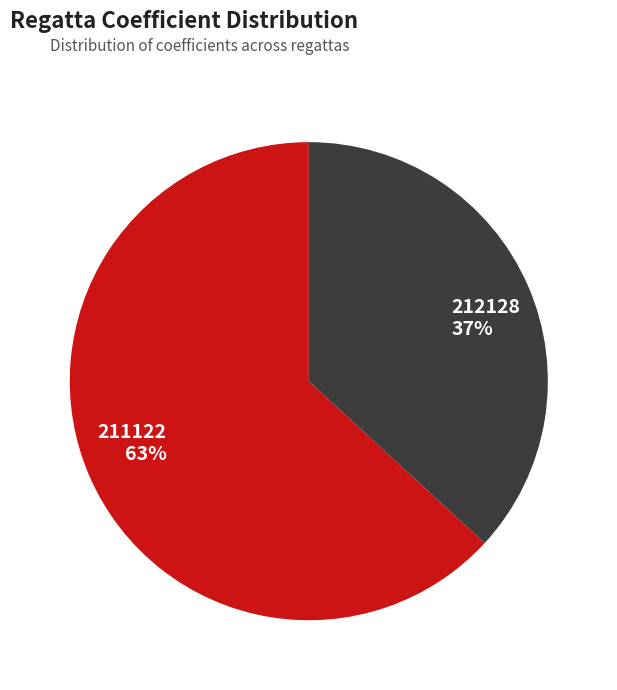

Rank the categories by value from highest to lowest.

211122, 212128